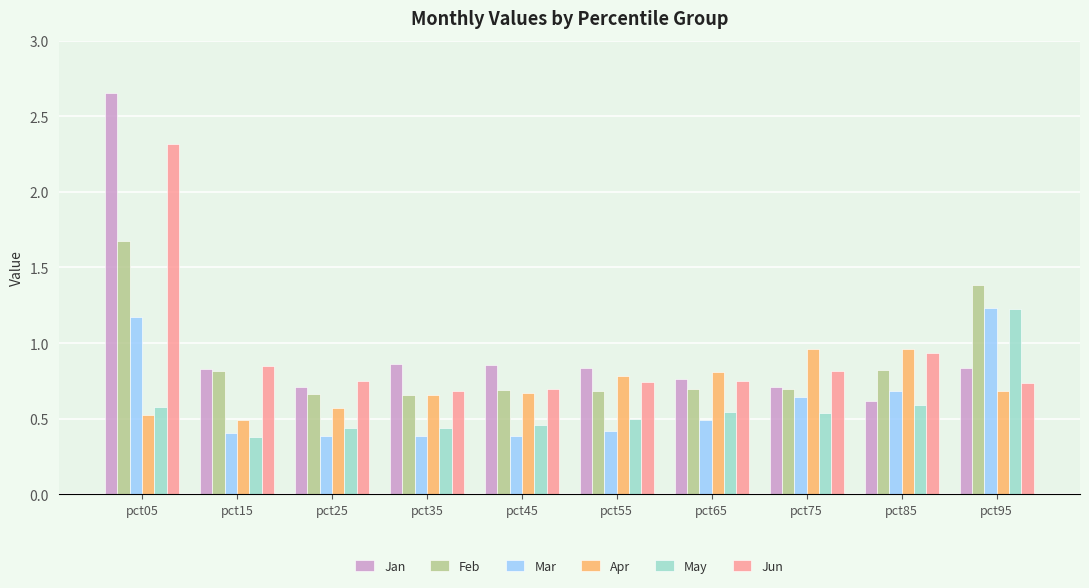

How many groups of bars are there?

10